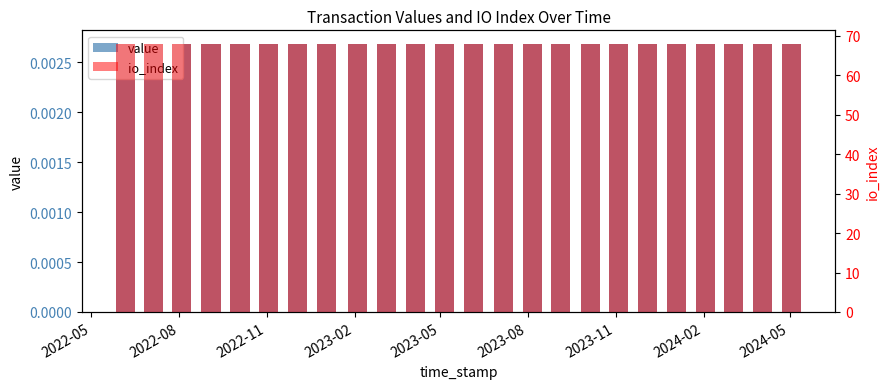

Rank the series at 2023-11 from highest to lowest value.

io_index, value